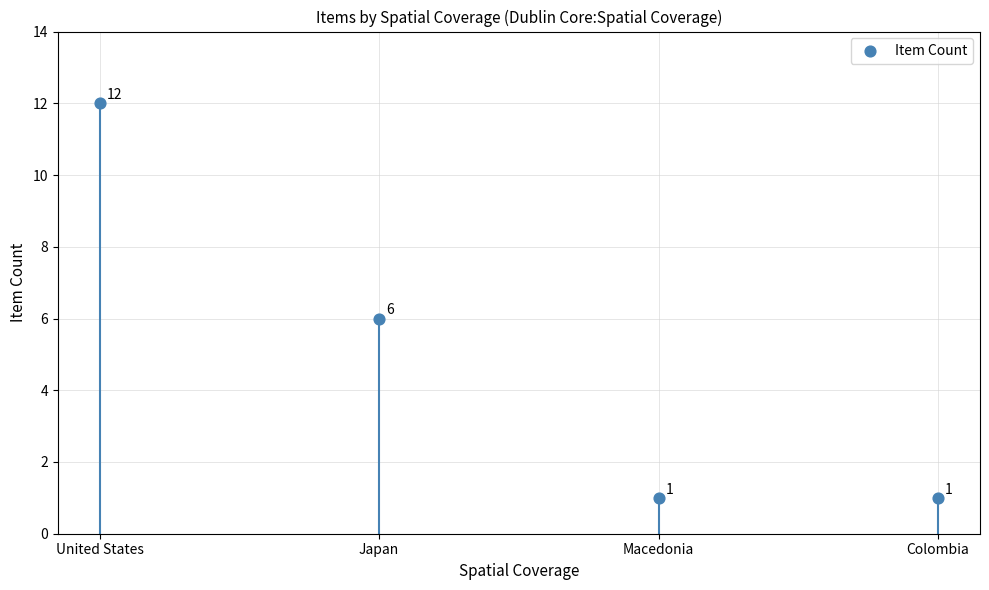

Which has a higher value, United States or Antioquia, Colombia?

United States